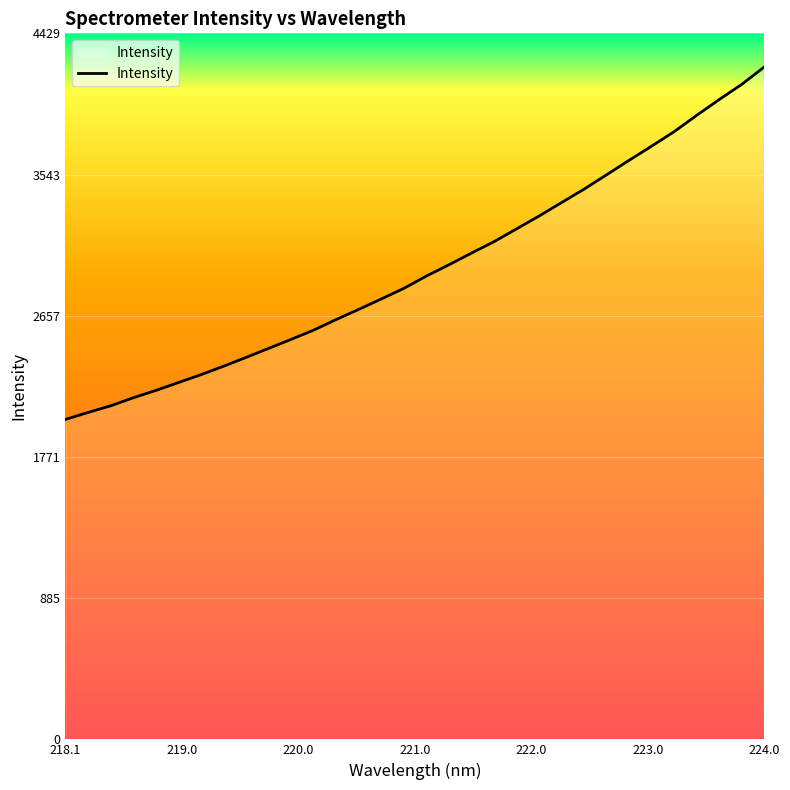

What is the difference between the maximum and minimum values?

2211.2